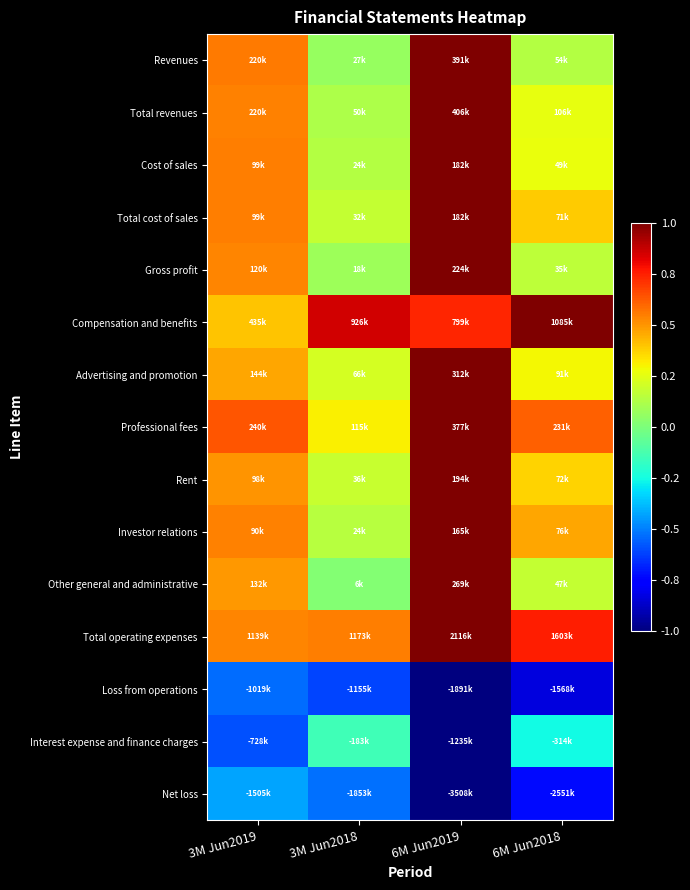

Reading left to right, list all the values displayed in this chart.

Revenues: 3M Jun2019=0.6	3M Jun2018=0.1	6M Jun2019=1.0	6M Jun2018=0.1
Total revenues: 3M Jun2019=0.5	3M Jun2018=0.1	6M Jun2019=1.0	6M Jun2018=0.3
Cost of sales: 3M Jun2019=0.5	3M Jun2018=0.1	6M Jun2019=1.0	6M Jun2018=0.3
Total cost of sales: 3M Jun2019=0.5	3M Jun2018=0.2	6M Jun2019=1.0	6M Jun2018=0.4
Gross profit: 3M Jun2019=0.5	3M Jun2018=0.1	6M Jun2019=1.0	6M Jun2018=0.2
Compensation and benefits: 3M Jun2019=0.4	3M Jun2018=0.9	6M Jun2019=0.7	6M Jun2018=1.0
Advertising and promotion: 3M Jun2019=0.5	3M Jun2018=0.2	6M Jun2019=1.0	6M Jun2018=0.3
Professional fees: 3M Jun2019=0.6	3M Jun2018=0.3	6M Jun2019=1.0	6M Jun2018=0.6
Rent: 3M Jun2019=0.5	3M Jun2018=0.2	6M Jun2019=1.0	6M Jun2018=0.4
Investor relations: 3M Jun2019=0.5	3M Jun2018=0.1	6M Jun2019=1.0	6M Jun2018=0.5
Other general and administrative: 3M Jun2019=0.5	3M Jun2018=0.0	6M Jun2019=1.0	6M Jun2018=0.2
Total operating expenses: 3M Jun2019=0.5	3M Jun2018=0.6	6M Jun2019=1.0	6M Jun2018=0.8
Loss from operations: 3M Jun2019=-0.5	3M Jun2018=-0.6	6M Jun2019=-1.0	6M Jun2018=-0.8
Interest expense and finance charges: 3M Jun2019=-0.6	3M Jun2018=-0.1	6M Jun2019=-1.0	6M Jun2018=-0.3
Net loss: 3M Jun2019=-0.4	3M Jun2018=-0.5	6M Jun2019=-1.0	6M Jun2018=-0.7